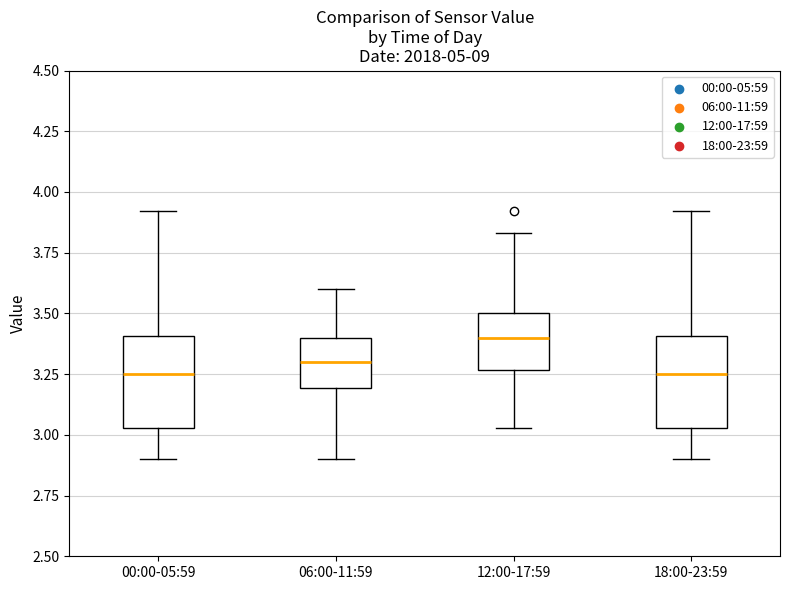

Where does the lower whisker of the box for 18:00-23:59 end on the y-axis? The values are not printed on the chart, so give them approximately, as read against the axis.

2.90